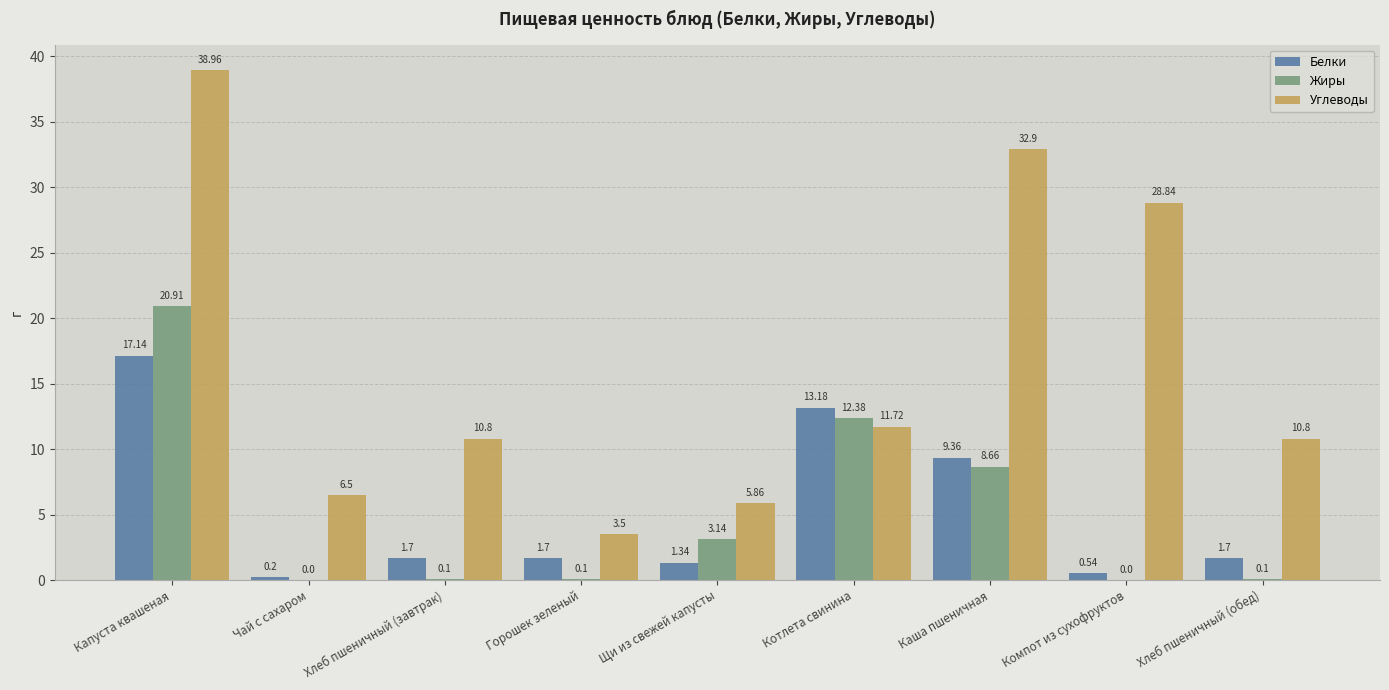

How many positive values does the Жиры series have?

7